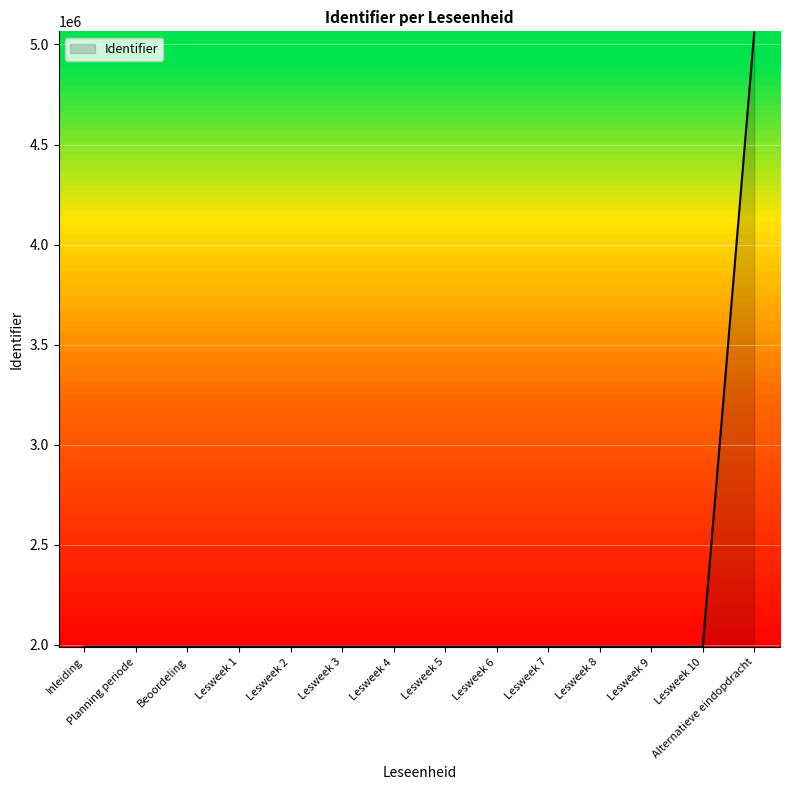

Approximately how many times larger is the value at Planning periode compared to Lesweek 6?

1.0